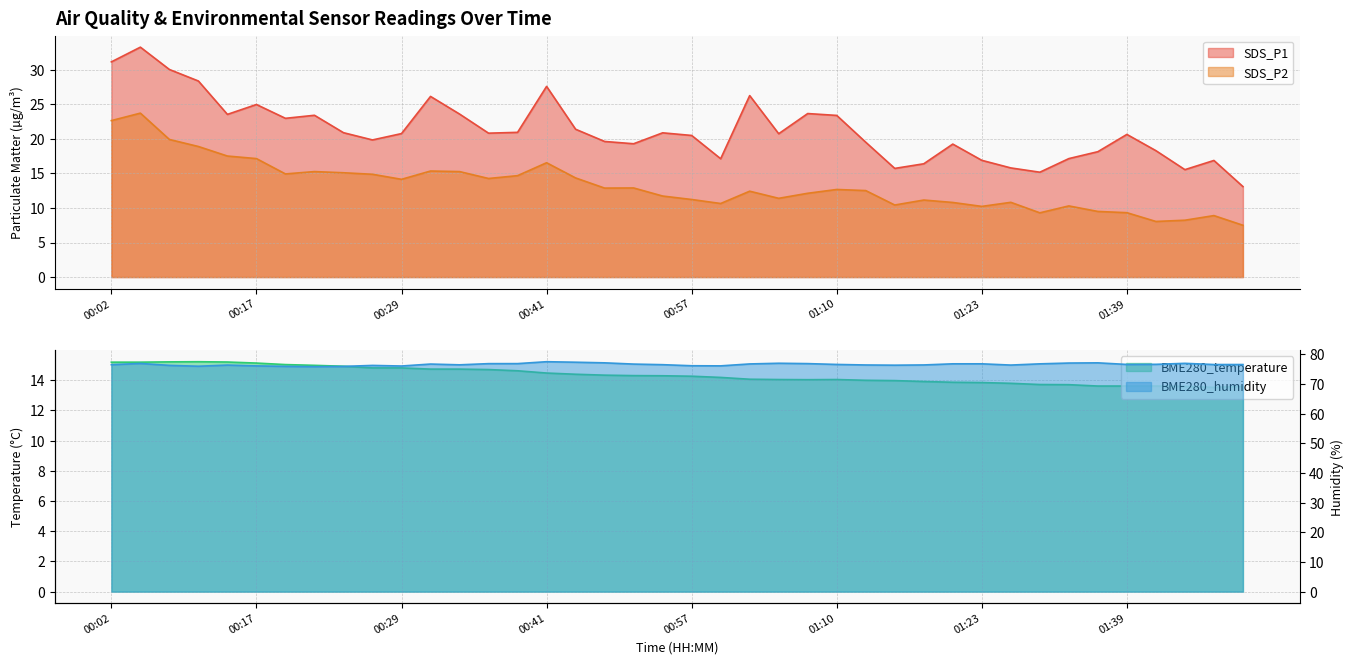

True or false: BME280_humidity has more than 0 points higher than both neighbors.

True